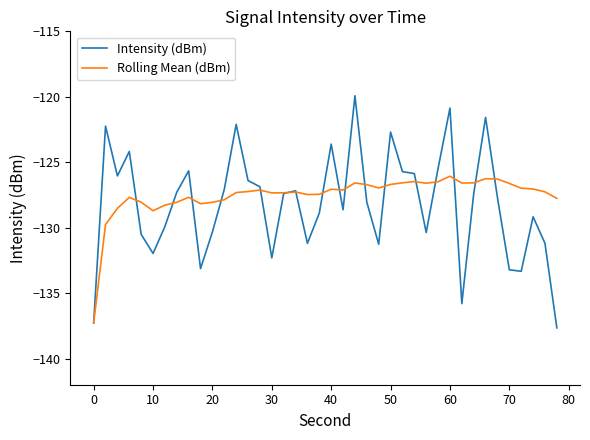

Rank the series by their average value, from lowest to highest.

Intensity (dBm), Rolling Mean (dBm)